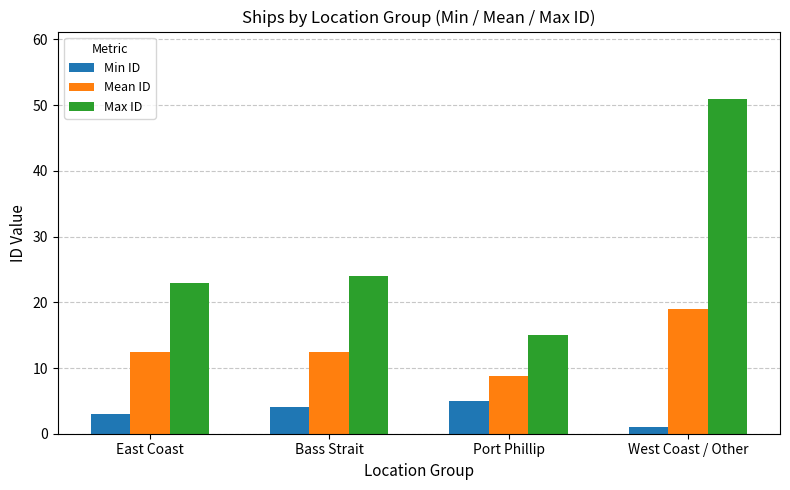

The Max ID series shows 15.0 at Port Phillip. True or false?

True